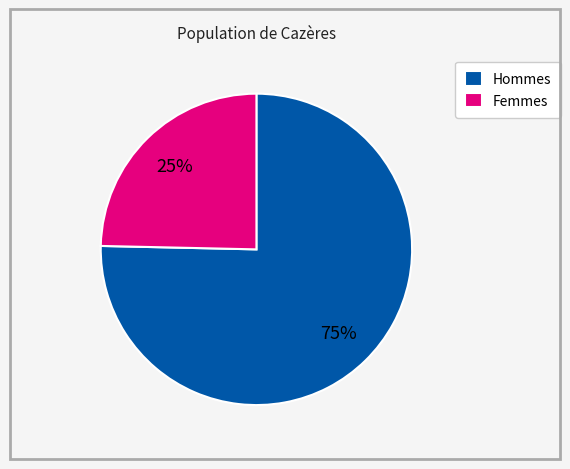

What is the majority slice?

Hommes